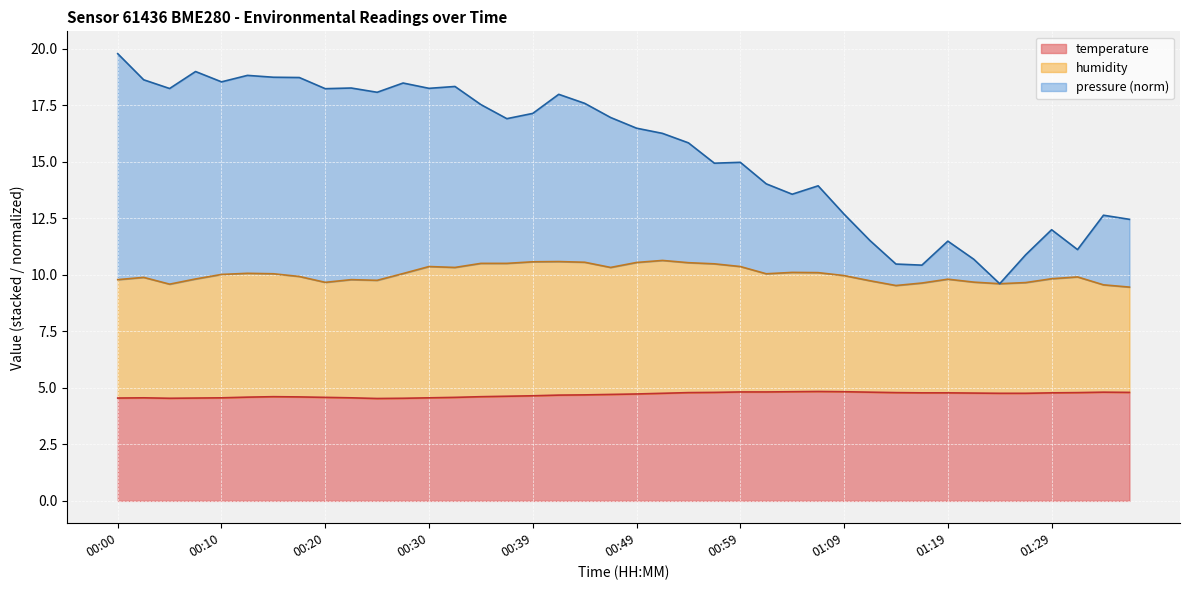

Reading right to left, what are all the values shown in this chart?

01:36=4.8	01:34=4.8	01:31=4.8	01:29=4.8	01:26=4.8	01:24=4.8	01:21=4.8	01:19=4.8	01:17=4.8	01:14=4.8	01:12=4.8	01:09=4.8	01:07=4.8	01:04=4.8	01:02=4.8	00:59=4.8	00:57=4.8	00:54=4.8	00:52=4.8	00:49=4.7	00:47=4.7	00:44=4.7	00:42=4.7	00:39=4.7	00:37=4.6	00:34=4.6	00:32=4.6	00:30=4.6	00:27=4.5	00:25=4.5	00:22=4.6	00:20=4.6	00:17=4.6	00:15=4.6	00:12=4.6	00:10=4.6	00:07=4.5	00:05=4.5	00:02=4.6	00:00=4.5